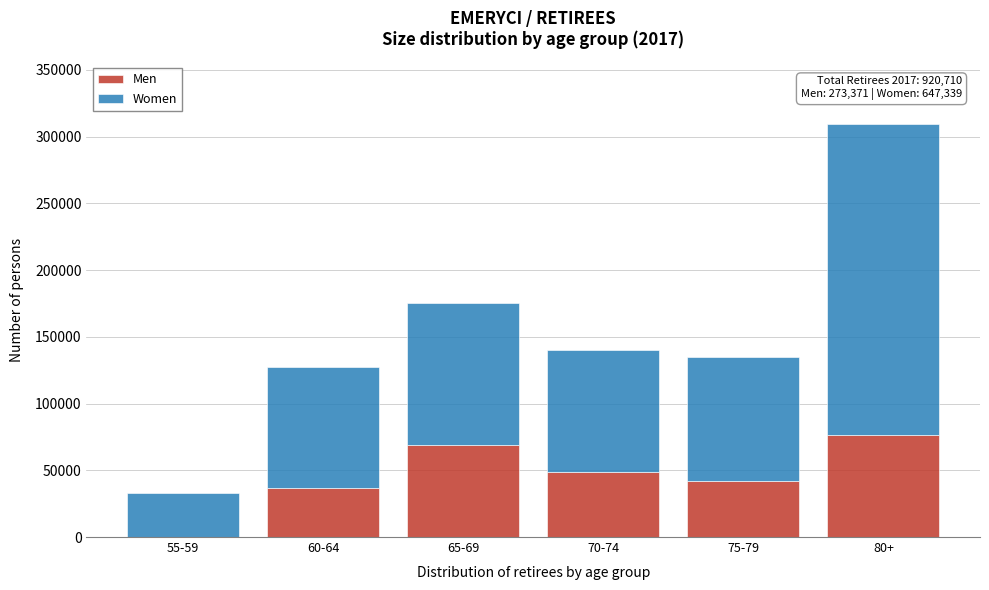

Reading left to right, transcribe the values for Men.

55-59=0	60-64=36851	65-69=69156	70-74=48762	75-79=42220	80+=76382